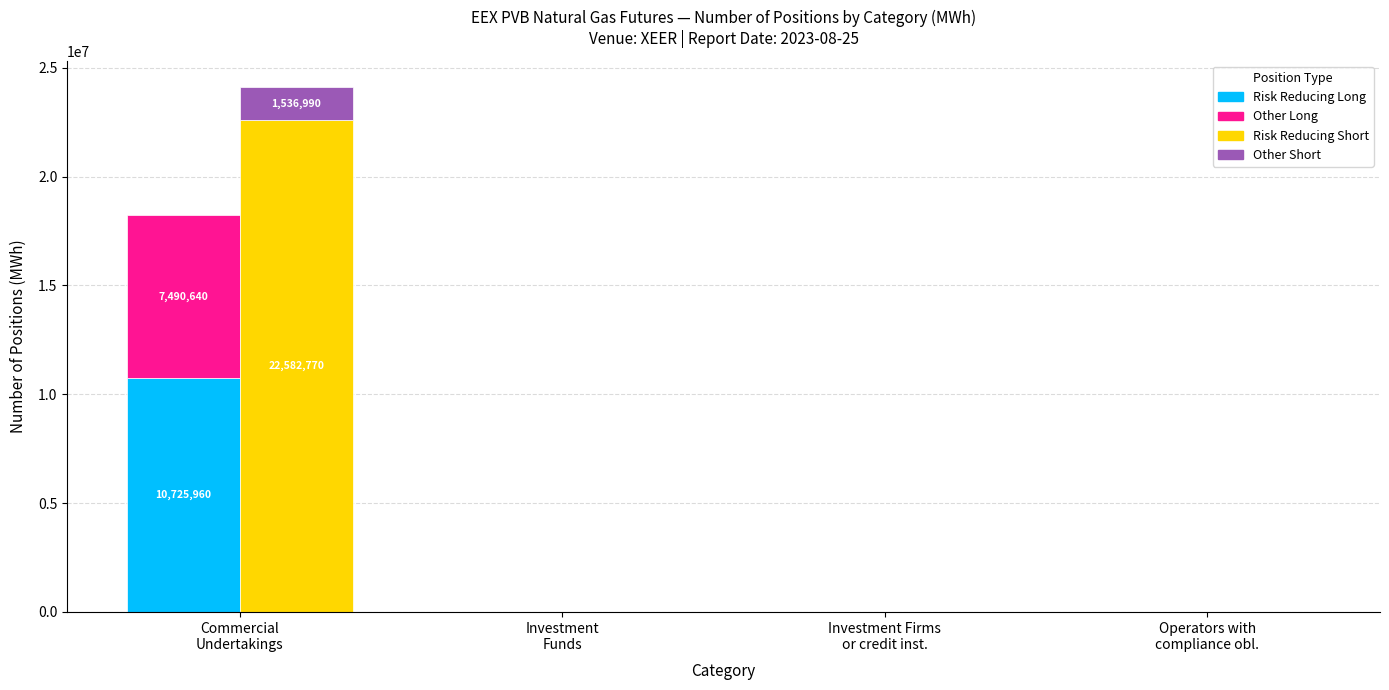

Reading left to right, transcribe all the data shown in this chart.

Risk Reducing Long: Commercial
Undertakings=10725960	Investment
Funds=0	Investment Firms
or credit inst.=0	Operators with
compliance obl.=0
Other Long: Commercial
Undertakings=7490640	Investment
Funds=0	Investment Firms
or credit inst.=0	Operators with
compliance obl.=0
Risk Reducing Short: Commercial
Undertakings=22582770	Investment
Funds=0	Investment Firms
or credit inst.=0	Operators with
compliance obl.=0
Other Short: Commercial
Undertakings=1536990	Investment
Funds=0	Investment Firms
or credit inst.=0	Operators with
compliance obl.=0